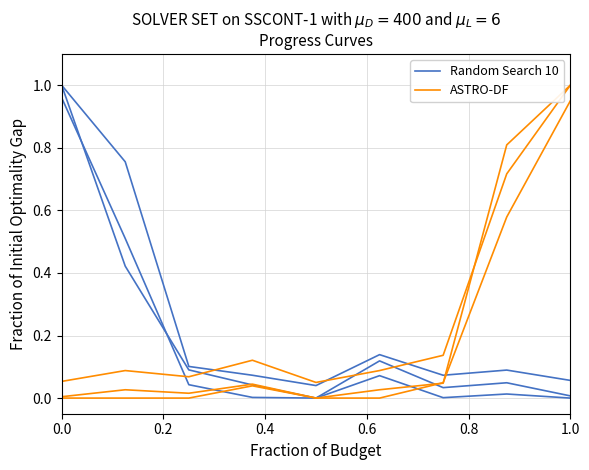

True or false: Random Search 10 has a value of 0.0 at 0.8.

True